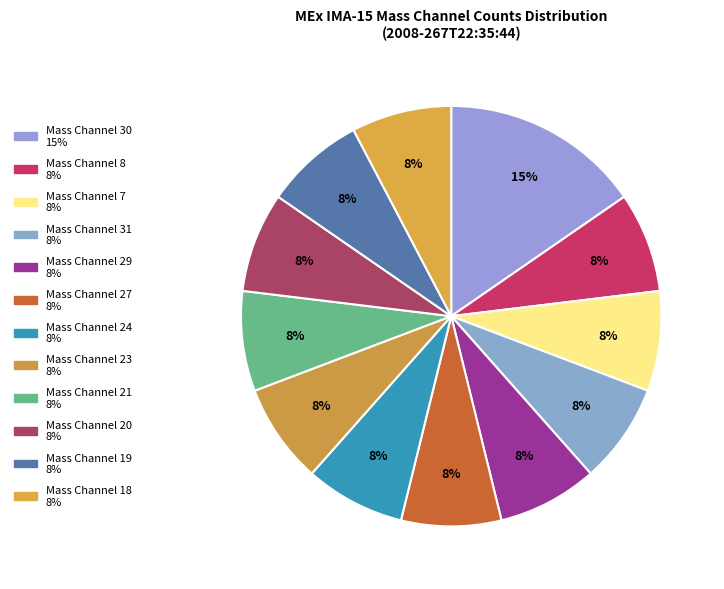

How many segments does this pie chart have?

12